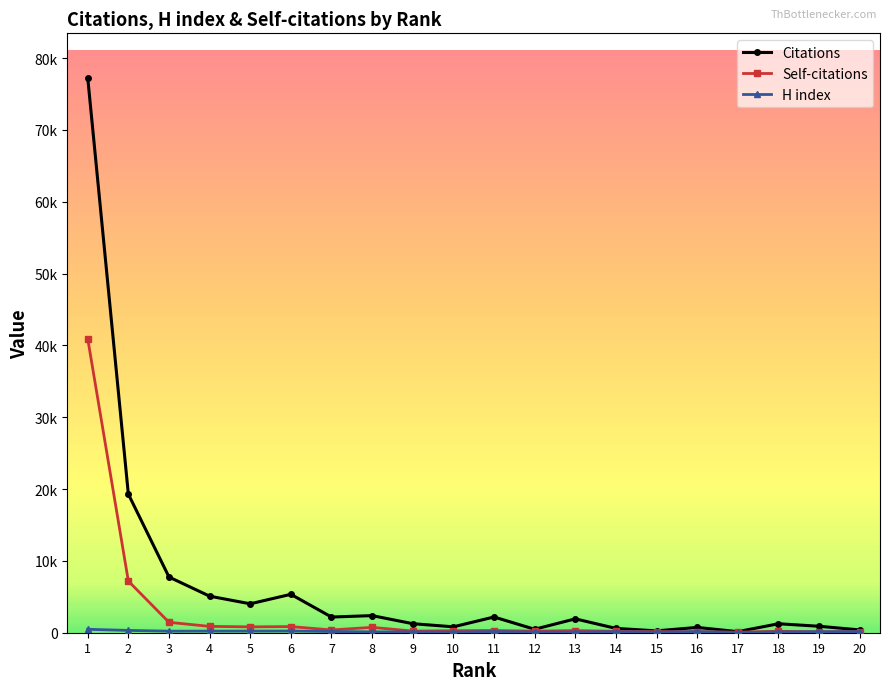

How many intersections are there between Self-citations and H index?

4